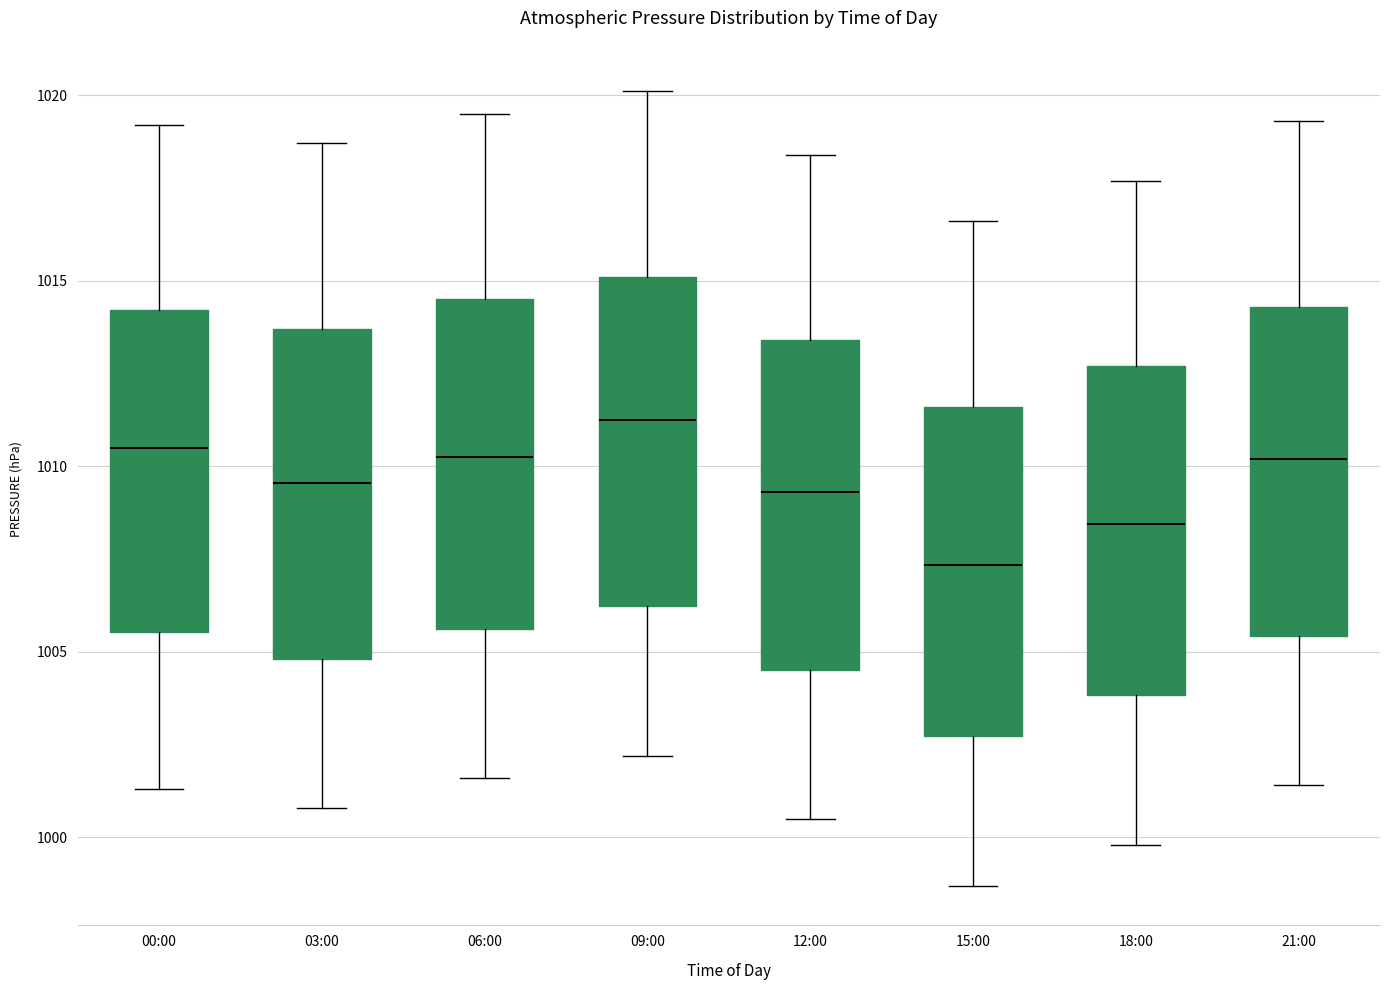

Reading left to right, transcribe this box plot: for each box, give where its median line is, the range the box spans, and where its two whiskers end, as read against the y-axis. The values are not printed on the chart, so give them approximately, as read against the axis.

00:00: median 1010.5, box 1005.5 to 1014.0, whiskers 1001.5 to 1019.0
03:00: median 1009.5, box 1005.0 to 1013.5, whiskers 1001.0 to 1018.5
06:00: median 1010.5, box 1005.5 to 1014.5, whiskers 1001.5 to 1019.5
09:00: median 1011.5, box 1006.0 to 1015.0, whiskers 1002.0 to 1020.0
12:00: median 1009.5, box 1004.5 to 1013.5, whiskers 1000.5 to 1018.5
15:00: median 1007.5, box 1002.5 to 1011.5, whiskers 998.5 to 1016.5
18:00: median 1008.5, box 1004.0 to 1012.5, whiskers 1000.0 to 1017.5
21:00: median 1010.0, box 1005.5 to 1014.5, whiskers 1001.5 to 1019.5